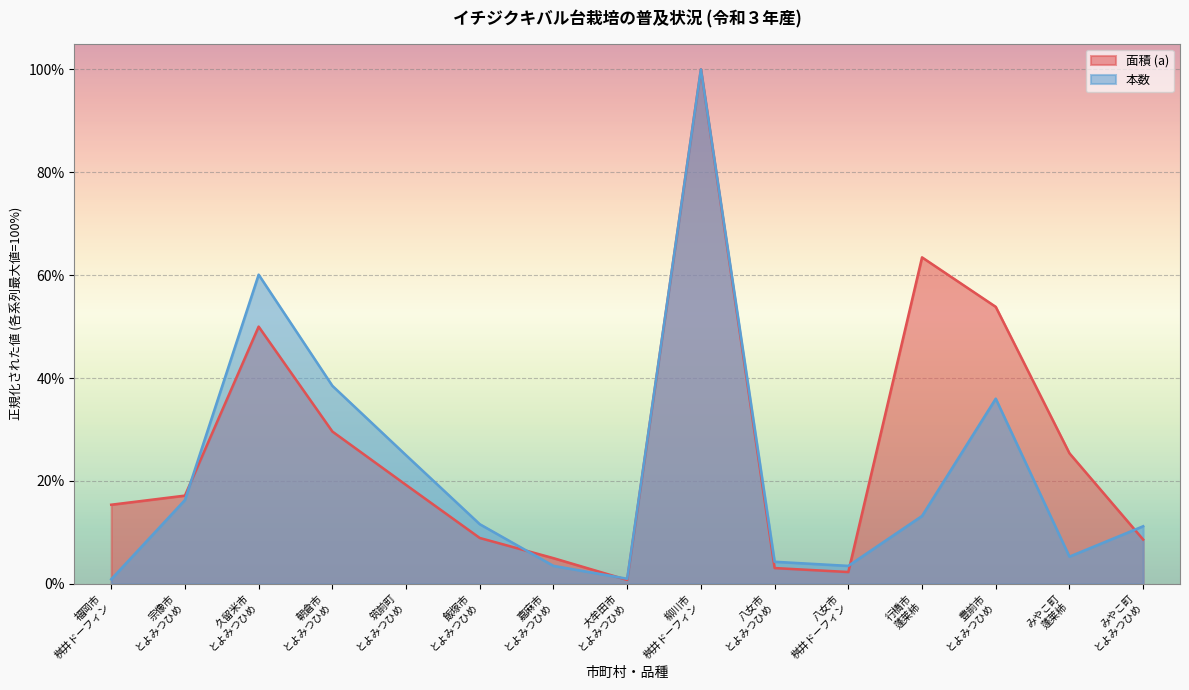

Reading right to left, what are all the values shown in this chart?

面積 (a): 0.1	0.3	0.5	0.6	0.0	0.0	1.0	0.0	0.1	0.1	0.2	0.3	0.5	0.2	0.2
本数: 0.1	0.1	0.4	0.1	0.0	0.0	1.0	0.0	0.0	0.1	0.2	0.4	0.6	0.2	0.0